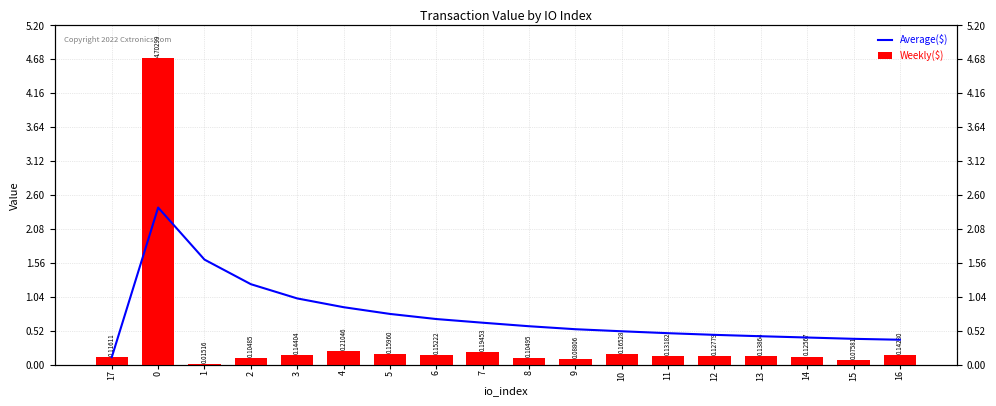

True or false: Weekly($) has a value of 0.0 at 16.

False